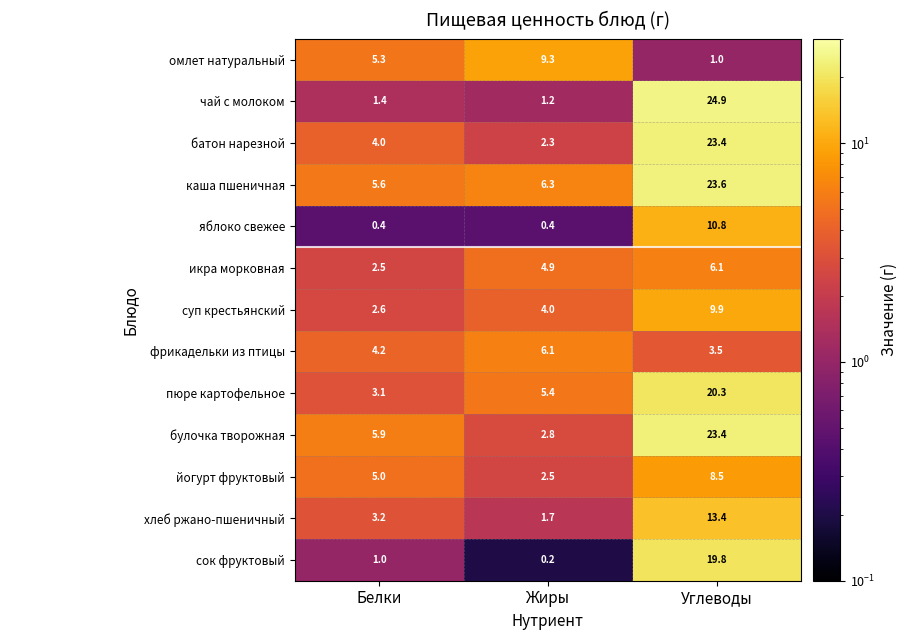

True or false: йогурт фруктовый has a value of 8.5 at Углеводы.

True